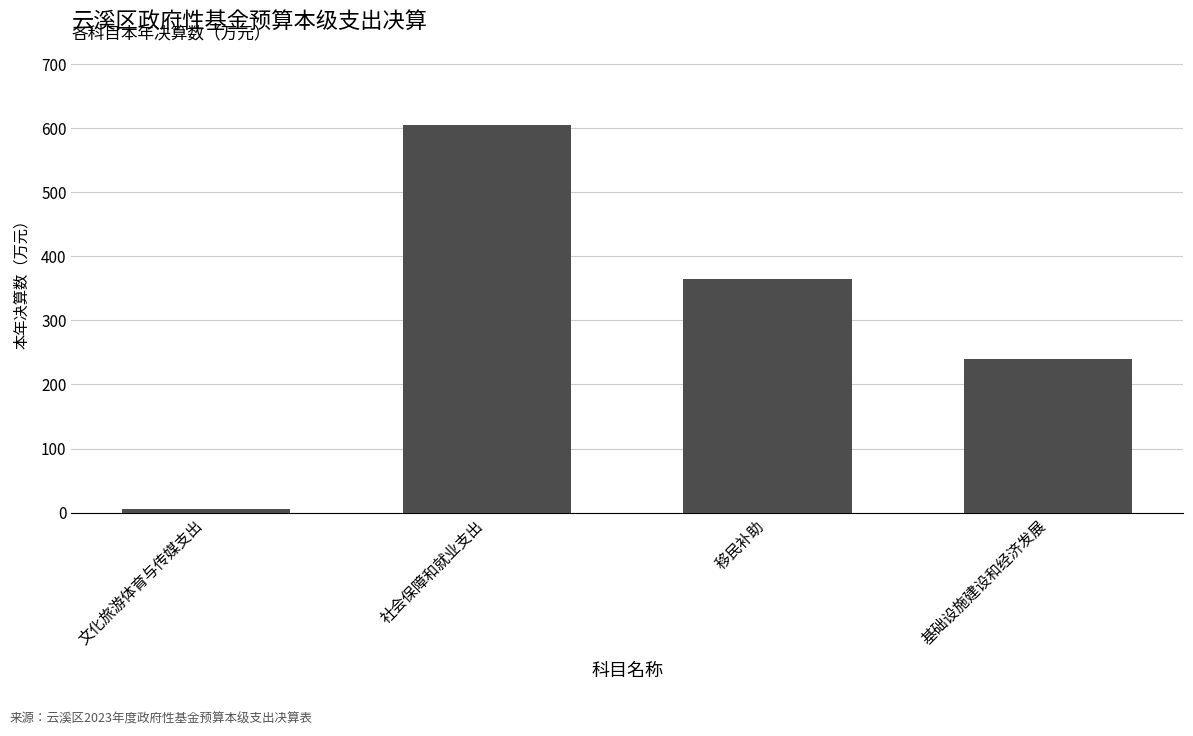

What is the label of the 1st bar from the right?

基础设施建设和经济发展